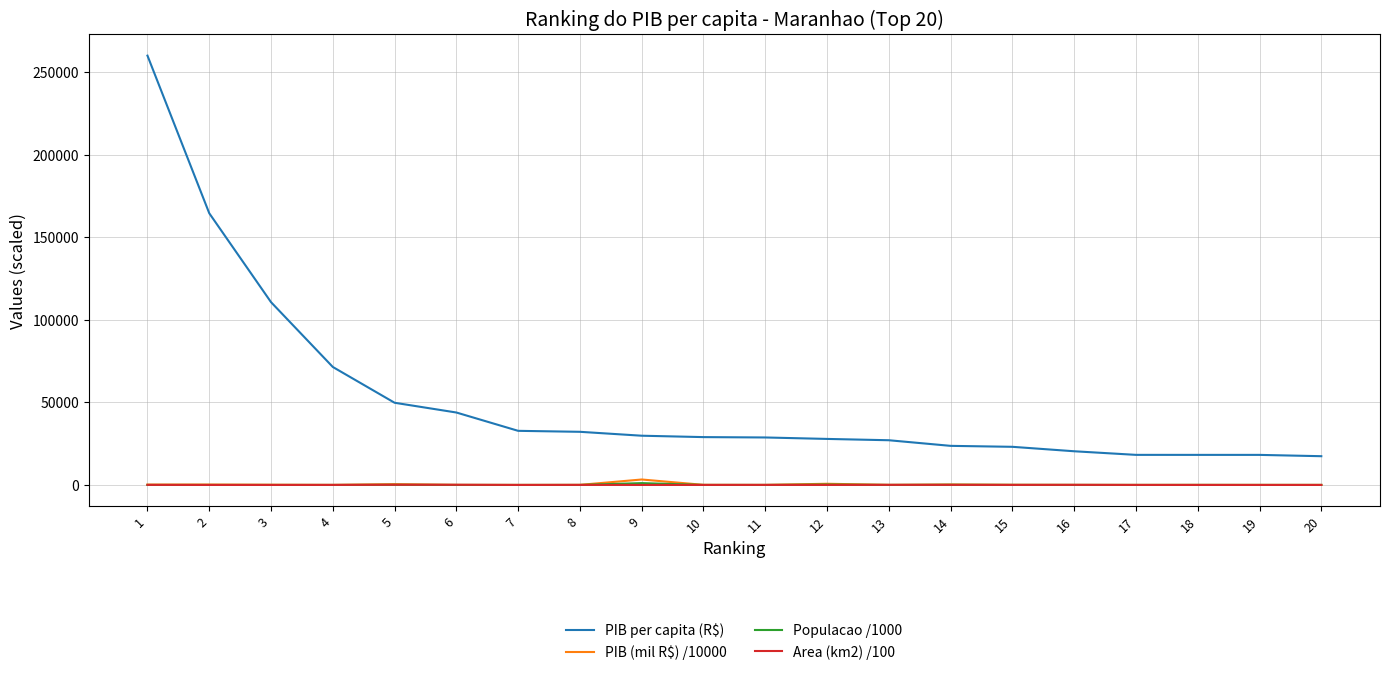

Which series has the largest total across all categories?

PIB per capita (R$)